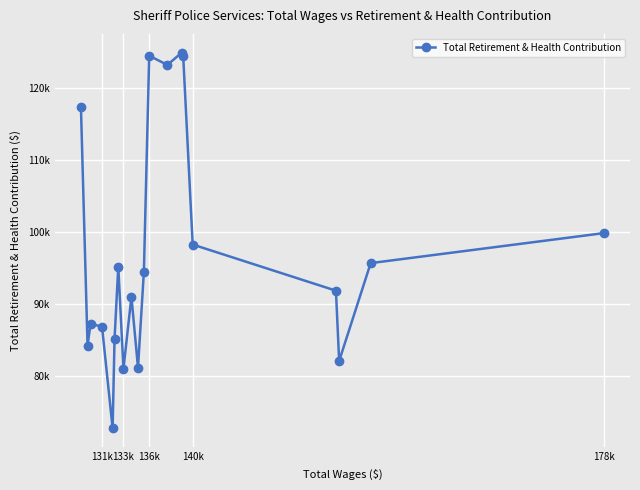

How many values are below 94510?

10